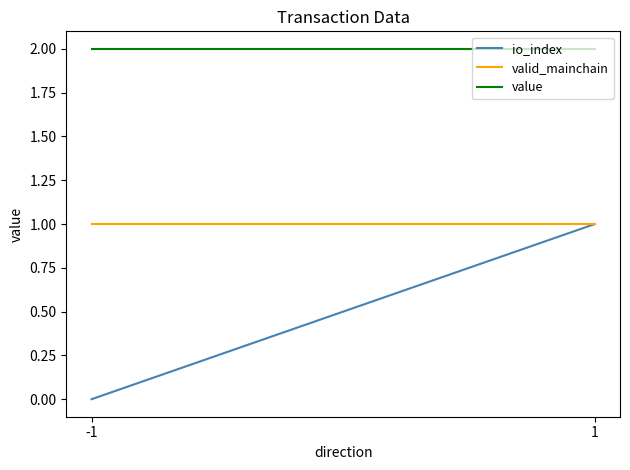

Which series has the largest total across all categories?

value